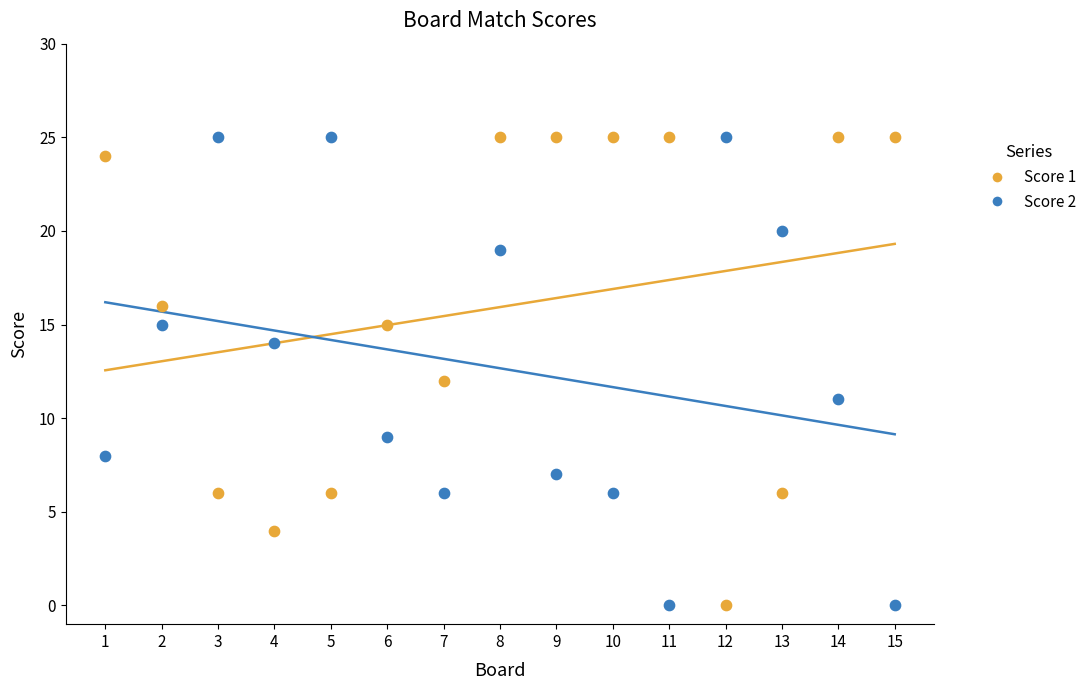

What is the X range (max minus min) for the scatter plot?

14